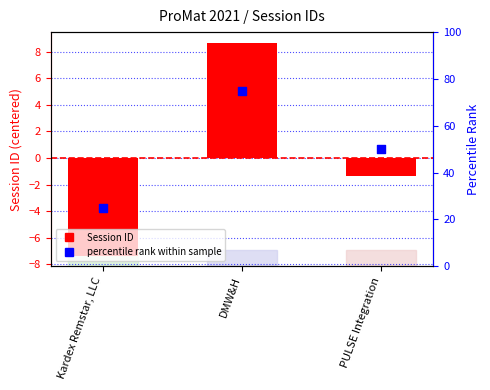

What is the total value across all series at DMW&H?

83.7